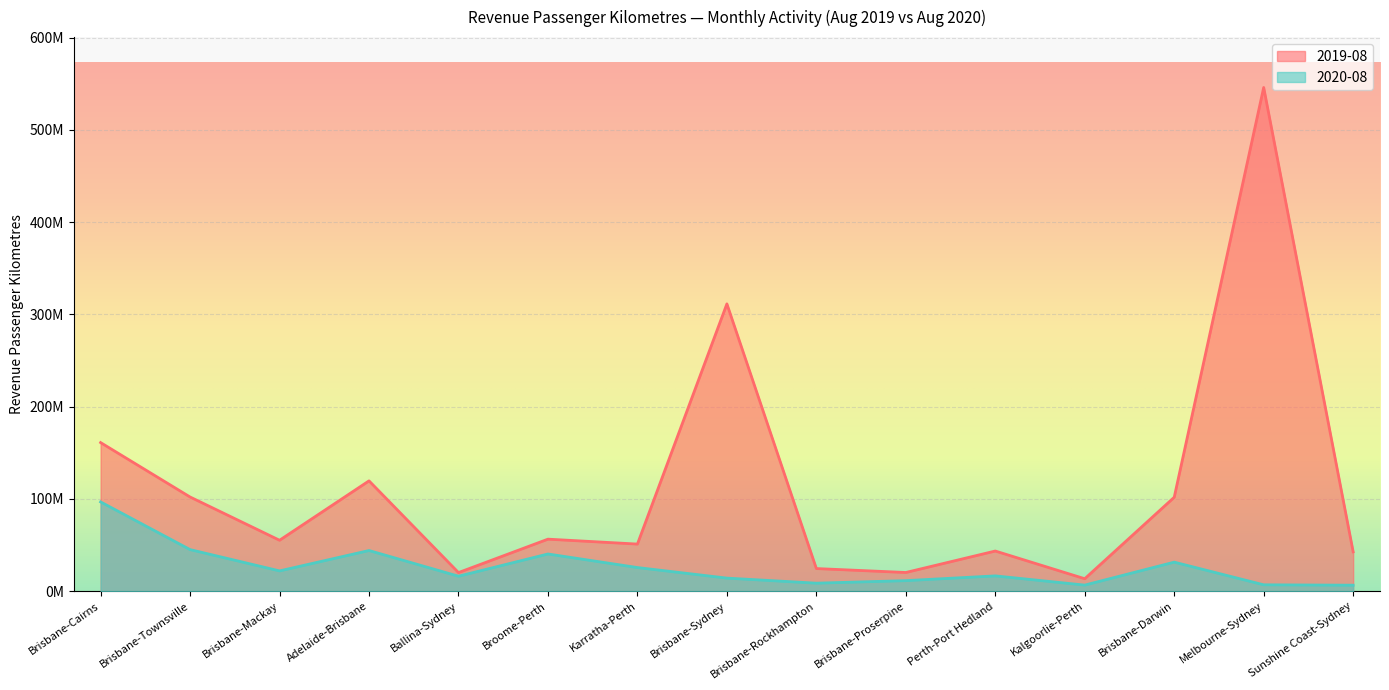

What is the difference between the 2019-08 values at Brisbane-Townsville and Karratha-Perth?

51015398